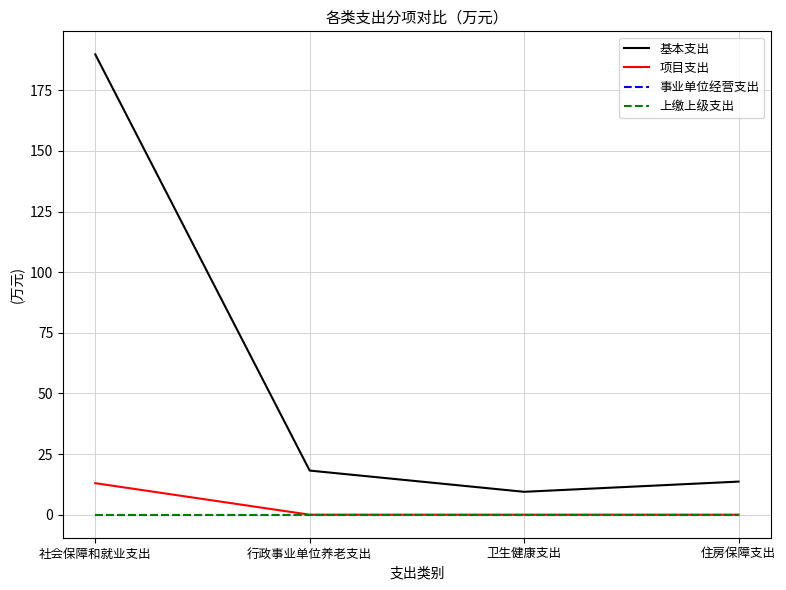

At which category does 基本支出 reach its first local valley?

卫生健康支出